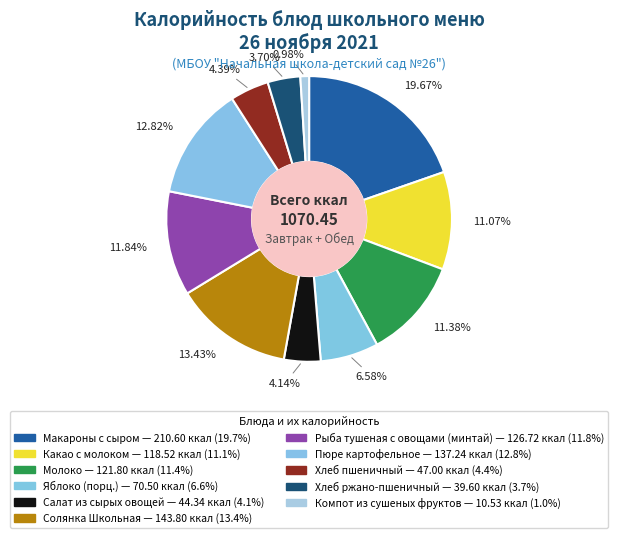

Combined, do Молоко and Рыба тушеная с овощами (минтай) account for over 50%?

No